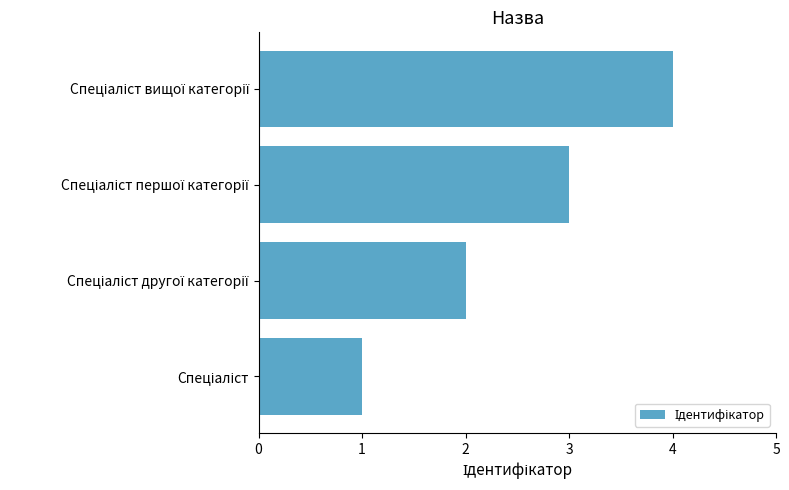

What is the maximum value shown in the chart?

4